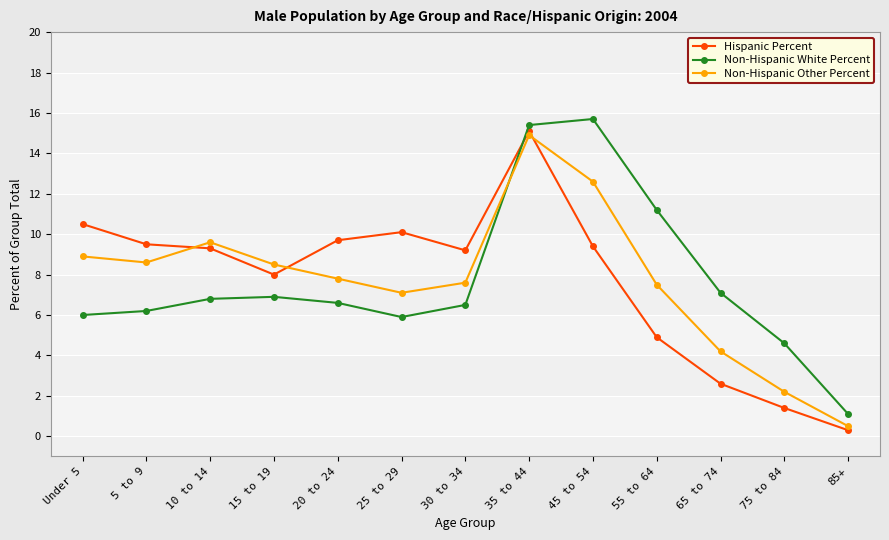

At which label is Non-Hispanic White Percent closest to 8?

65 to 74